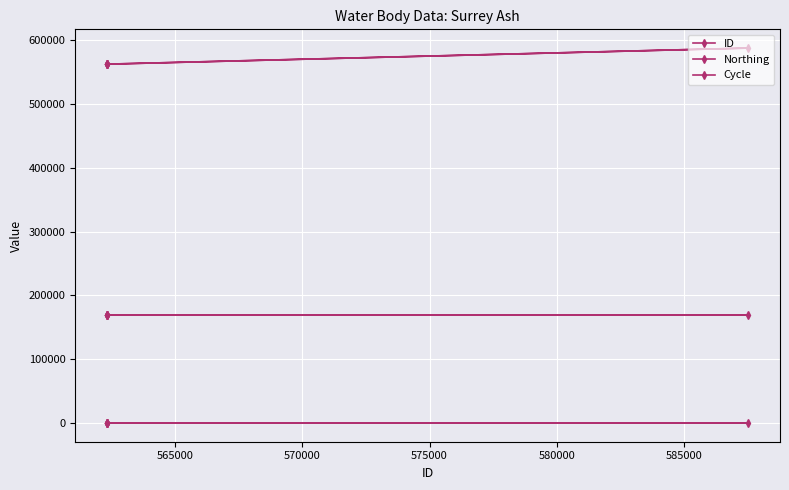

Reading left to right, list all the values displayed in this chart.

ID: 562339	562338	562344	562343	587510	562340
Northing: 169337	169337	169337	169337	169337	169337
Cycle: 3	3	3	3	3	3